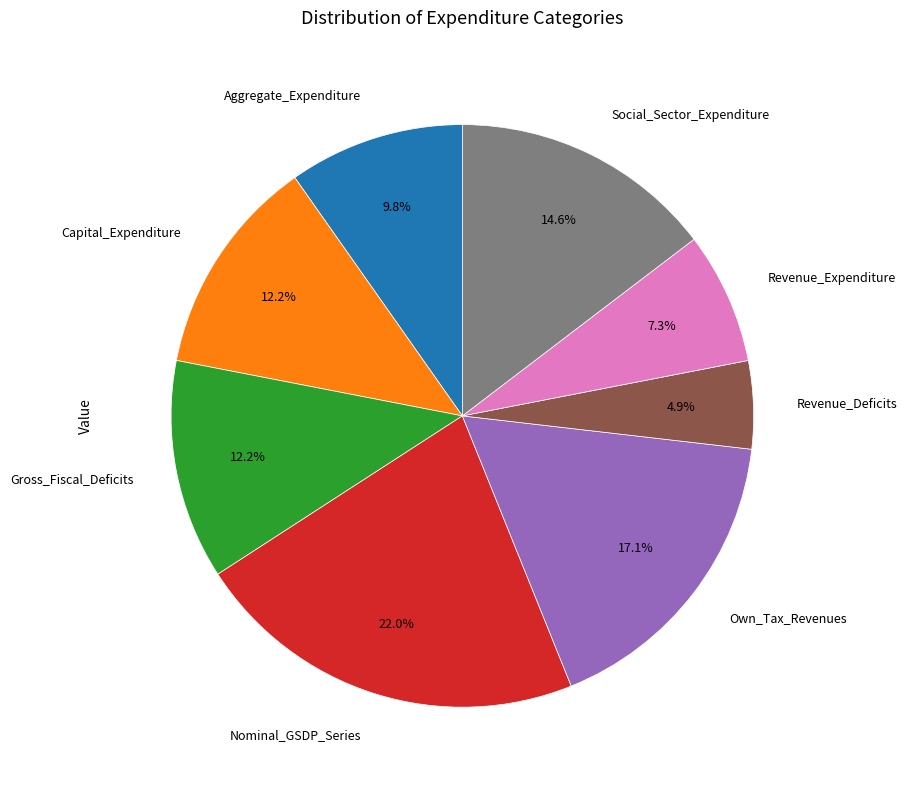

Which has a higher value, Gross_Fiscal_Deficits or Aggregate_Expenditure?

Gross_Fiscal_Deficits